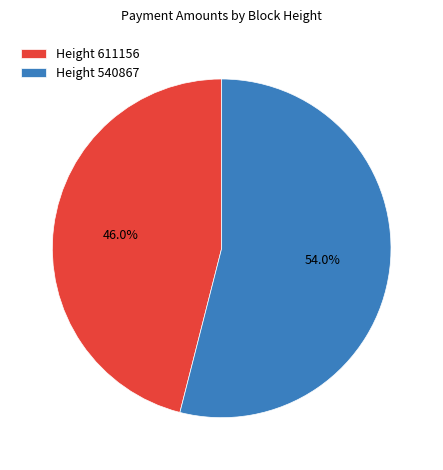

What is the largest slice in the pie chart?

Height 540867